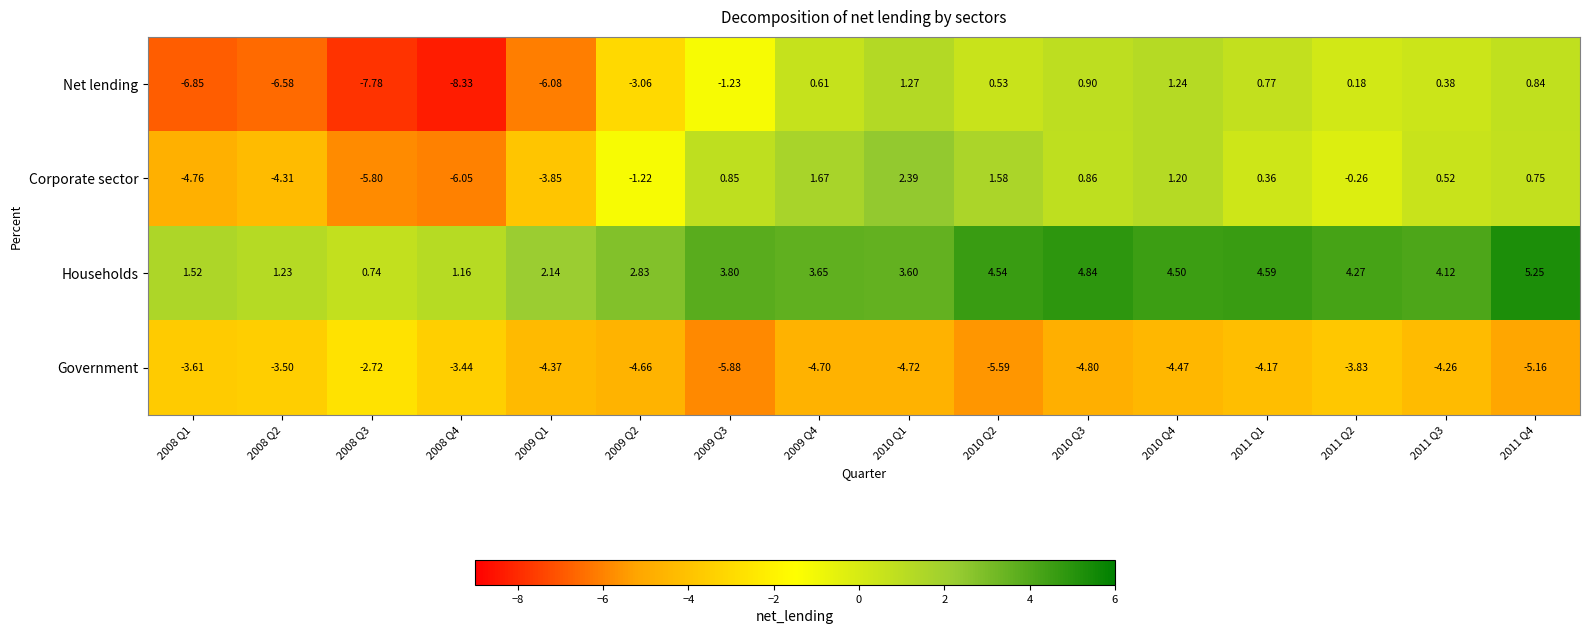

List the series in order of their peak value, highest first.

Households, Corporate sector, Net lending, Government